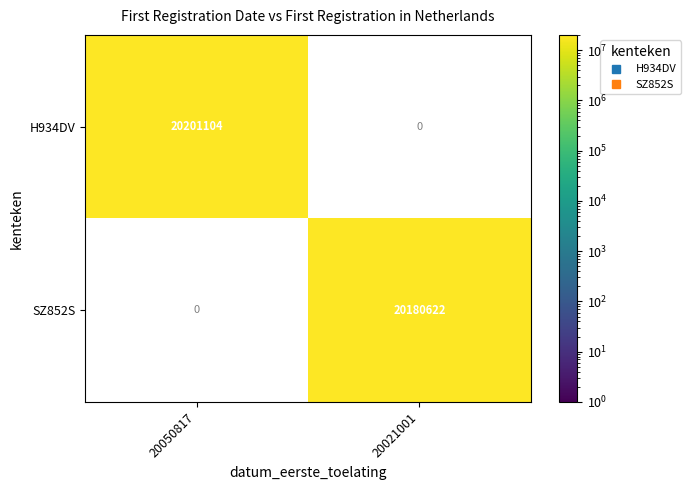

How many data points does each series have?

2